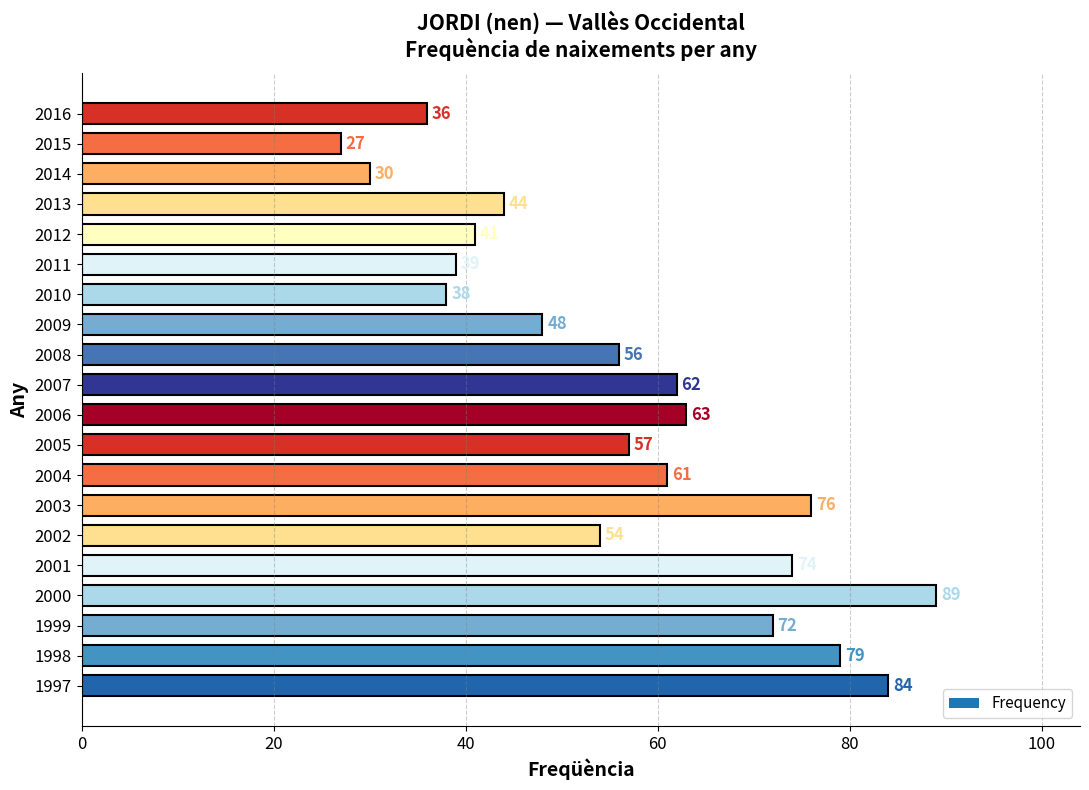

Which category has the lowest value across all series?

2015